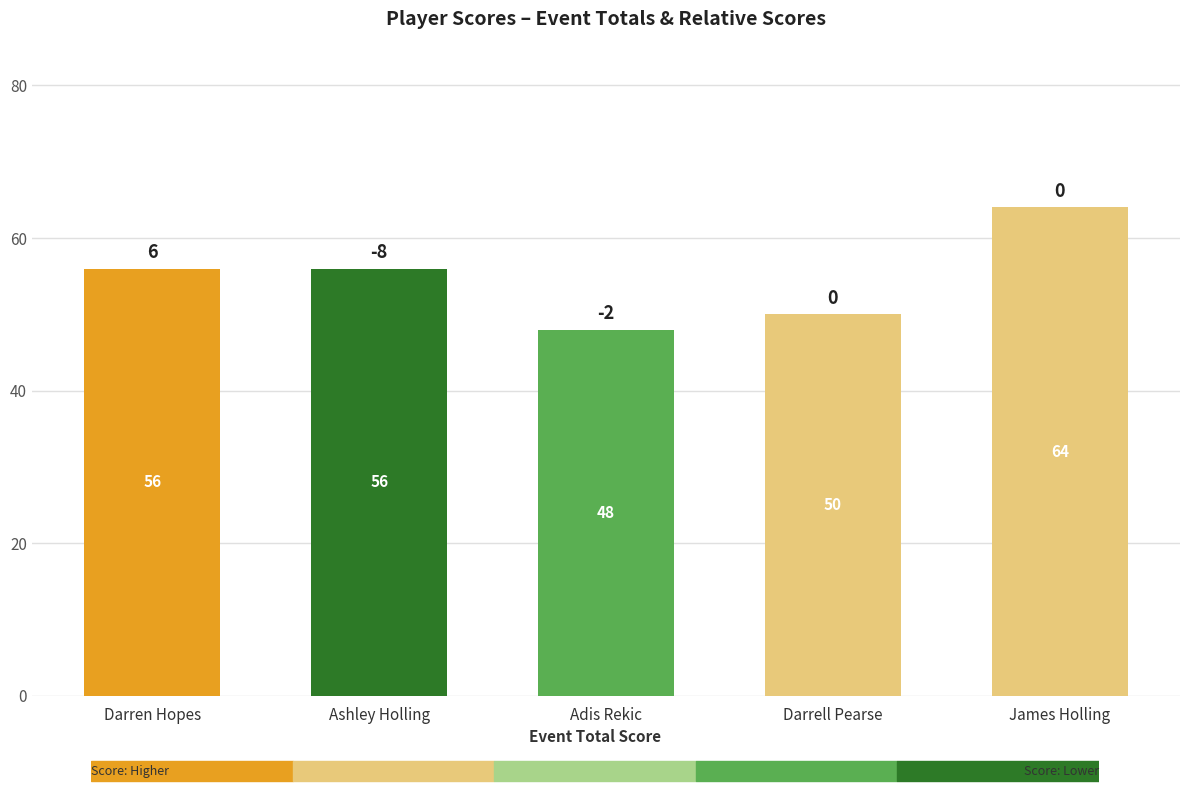

Approximately how many times larger is the value at Darren Hopes compared to Ashley Holling?

1.0